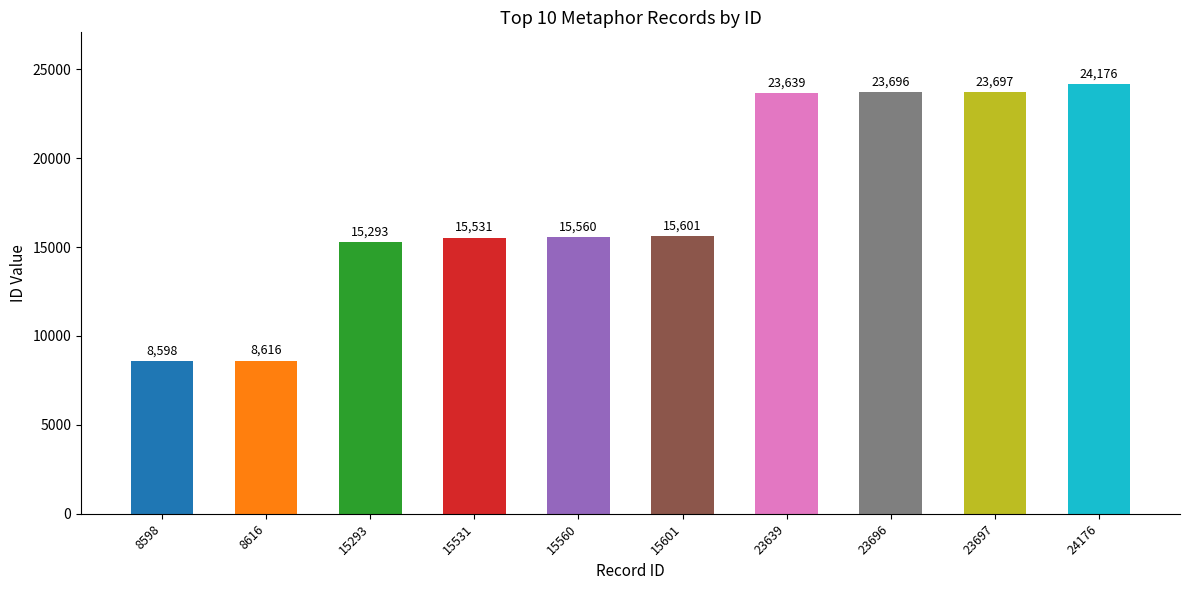

The chart shows a value of 8616 at 8616. True or false?

True